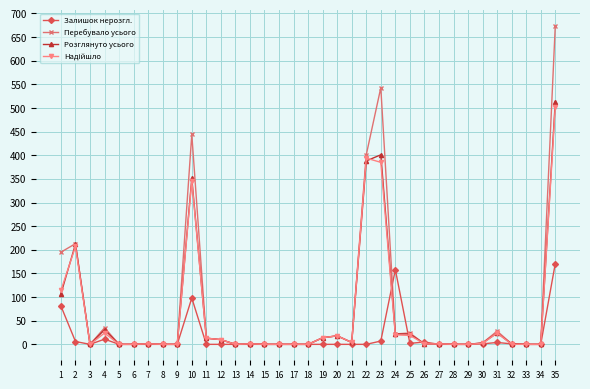

At which category does Розглянуто усього reach its first local peak?

2